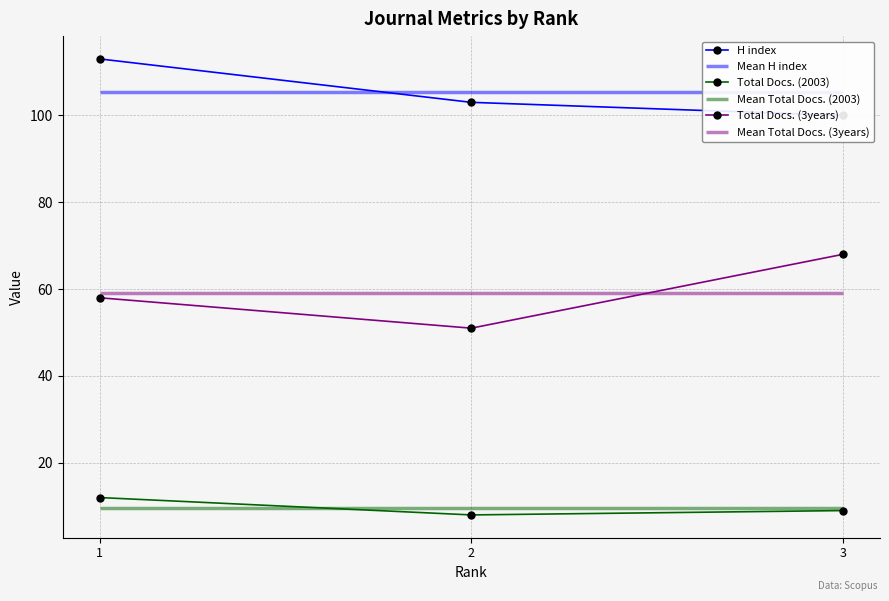

The value of H index at 3 is 100. True or false?

True